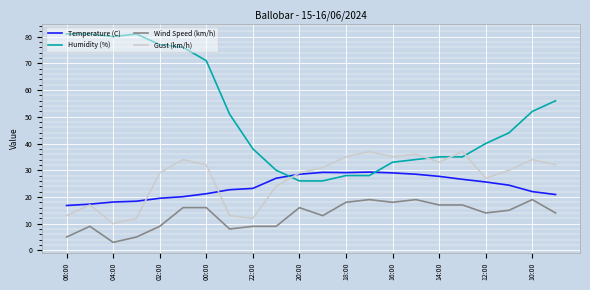

What is the minimum value for Wind Speed (km/h)?

3.0